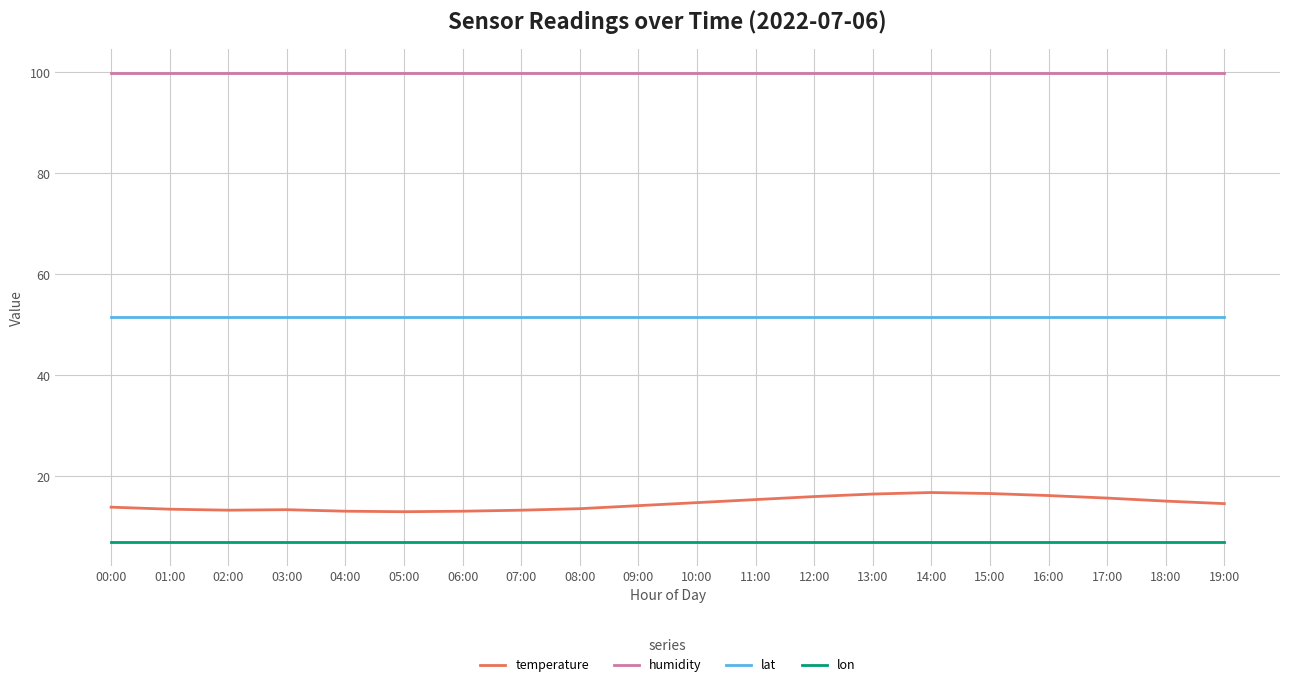

Is the value of temperature at 14:00 greater than the value of lat at 11:00?

No